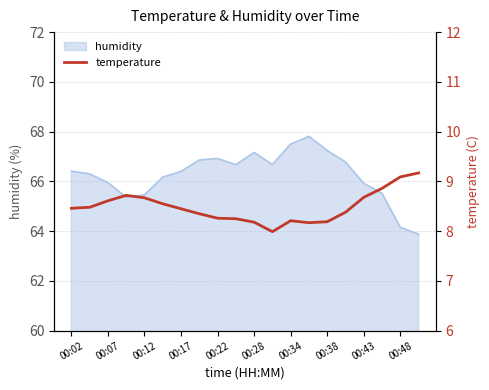

How many values exceed 8?

19